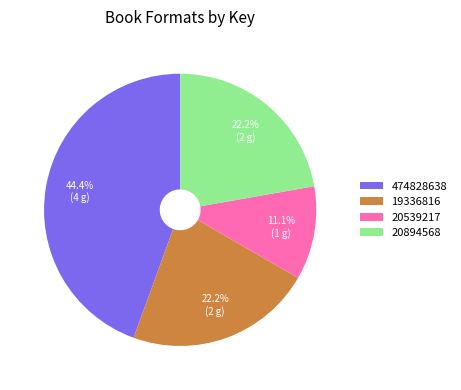

Which has a higher value, 19336816 or 20539217?

19336816